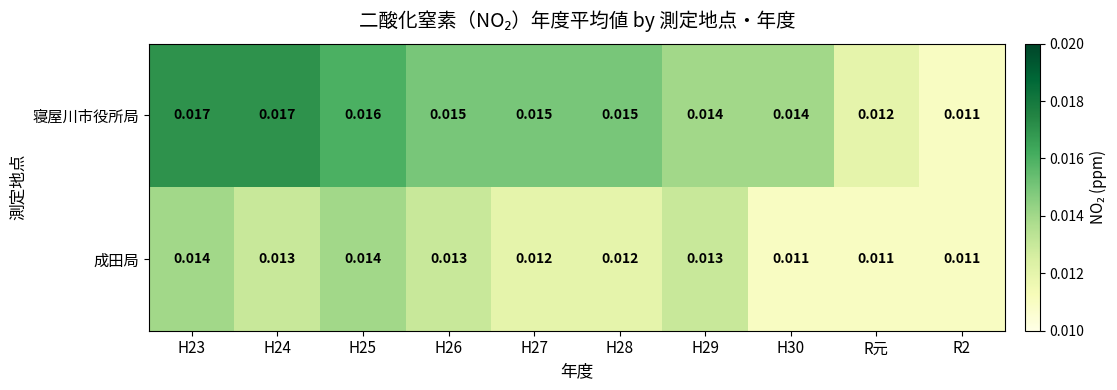

Between H24 and H26, which series saw the biggest shift?

寝屋川市役所局